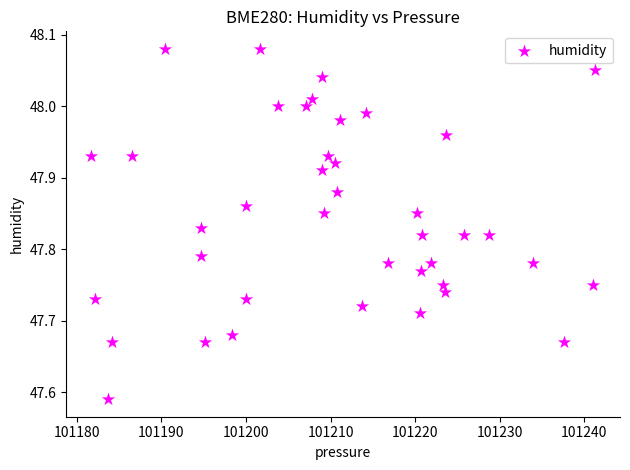

What is the range of Y values (max minus min)?

0.5